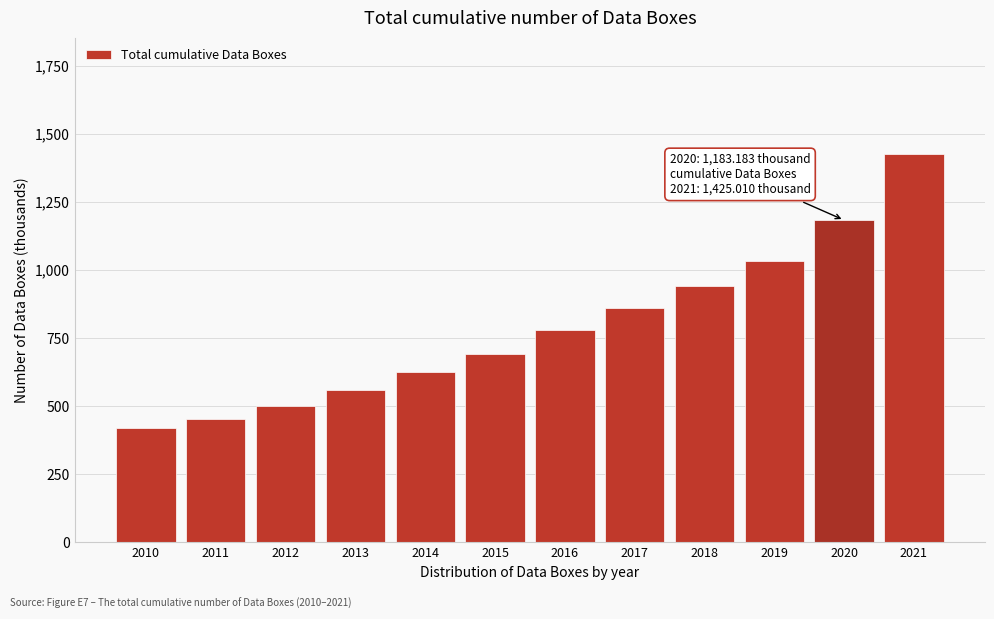

Reading right to left, transcribe all the data shown in this chart.

1425.0	1183.2	1034.5	940.8	861.0	781.1	690.5	625.2	558.5	502.6	452.2	420.2